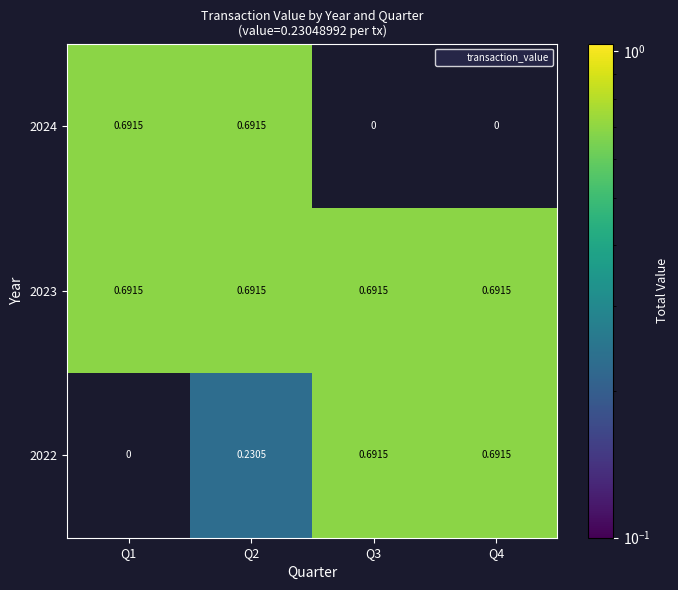

How many series are shown in this chart?

3